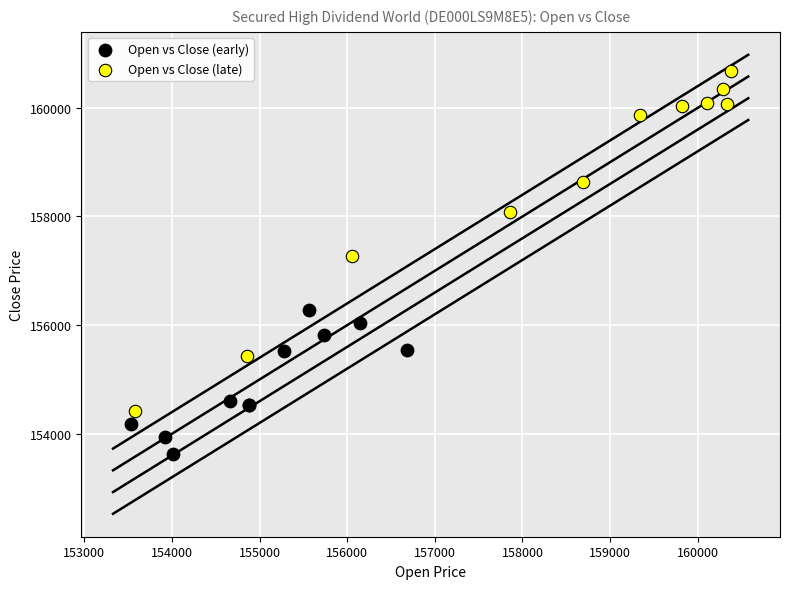

Which series has the largest Y range (max minus min)?

Open vs Close (late)